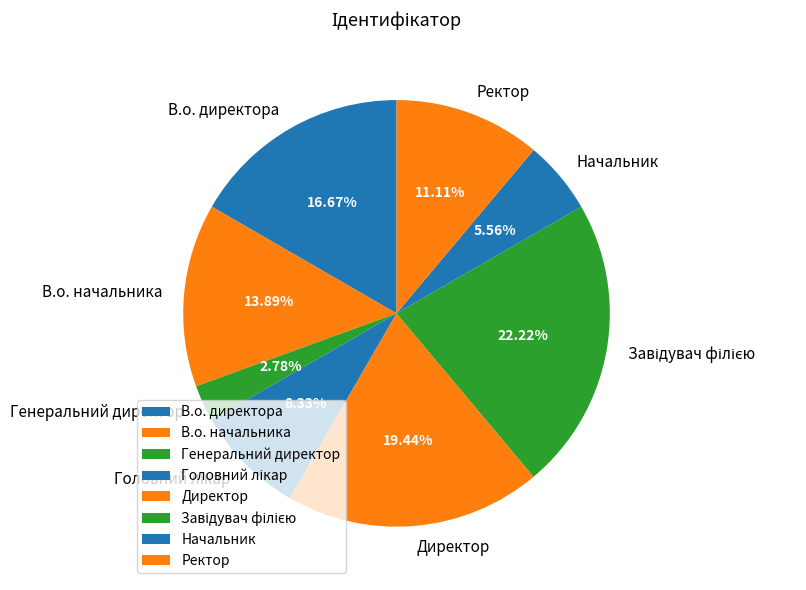

Is there a majority slice in this chart?

No